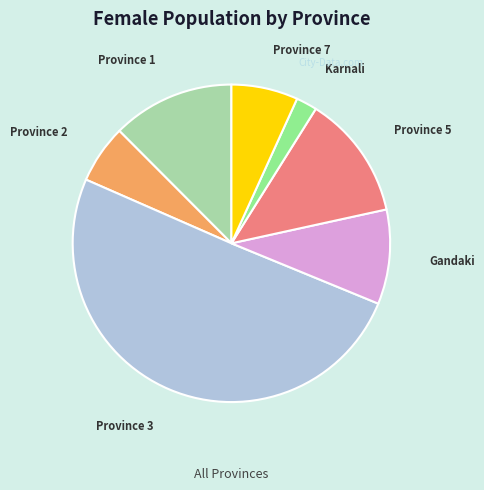

Which category accounts for the majority?

Province 3